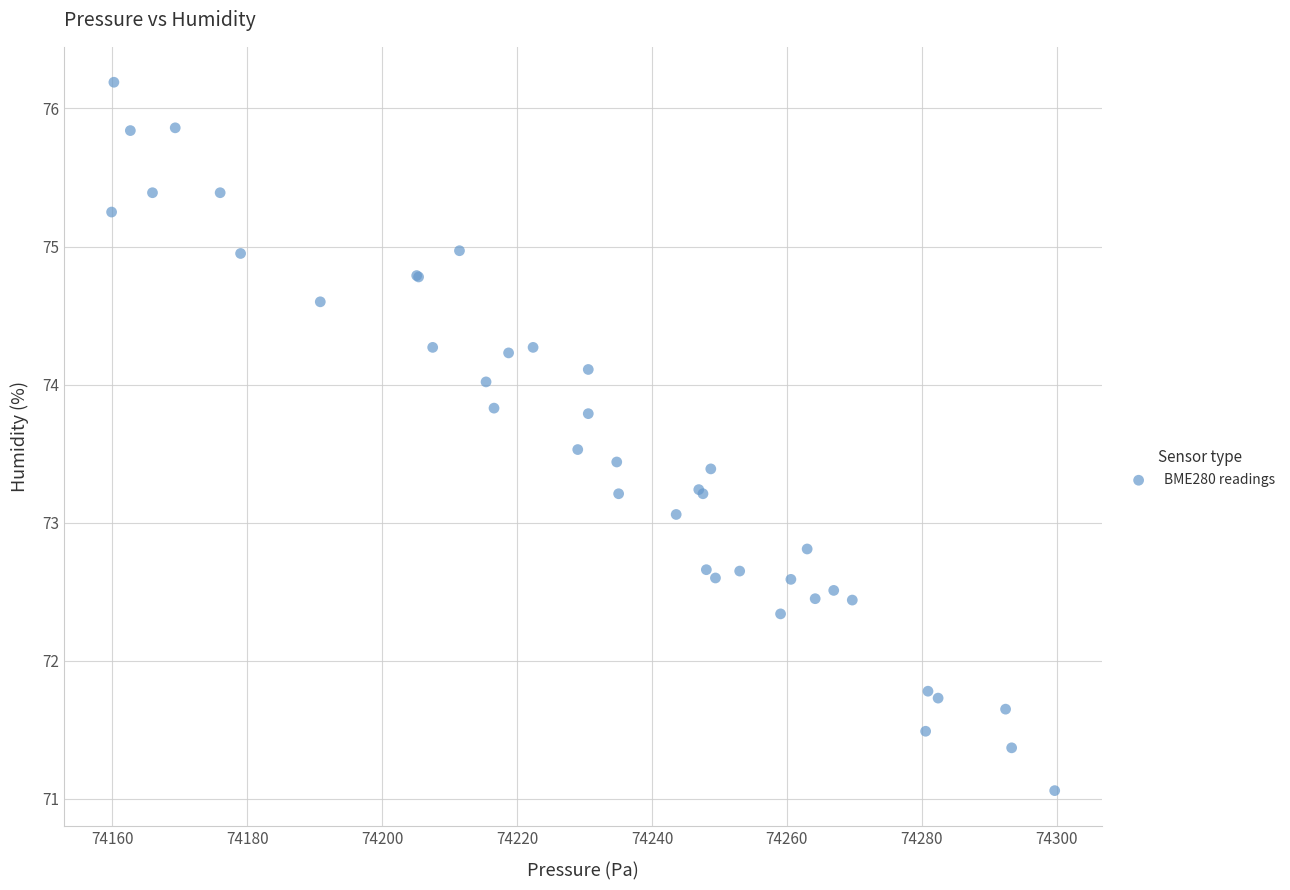

What Y value in the scatter plot is closest to 73?

73.1